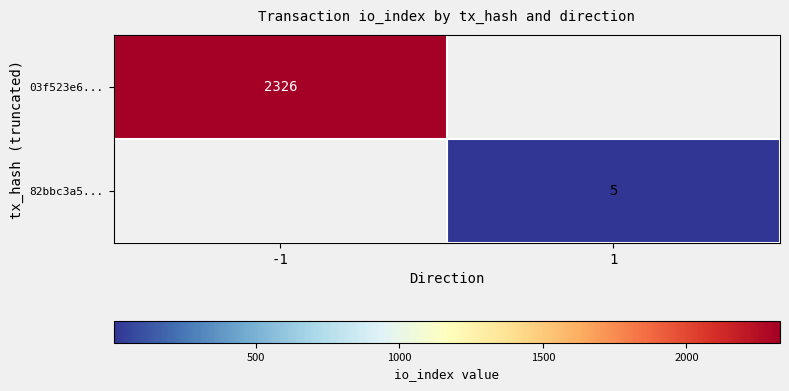

True or false: 82bbc3a5... has a value of 5 at 1.

True